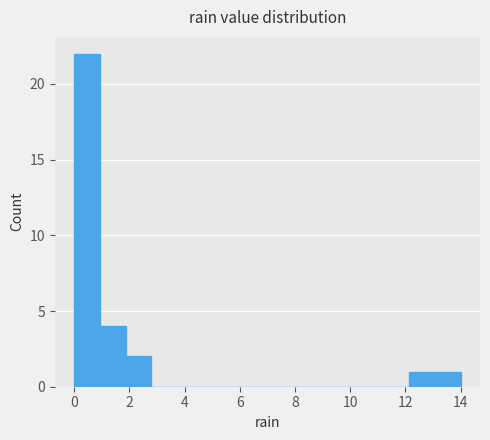

Reading left to right, transcribe this chart: for each bar, give the range it covers on the x-axis and its height. Neither the bar edges nor the heights are printed on the chart, so give them approximately, as read against the axes.

0.0 to 1.0: 22
1.0 to 1.8: 4
1.8 to 2.8: 2
2.8 to 3.8: 0
3.8 to 4.6: 0
4.6 to 5.6: 0
5.6 to 6.6: 0
6.6 to 7.4: 0
7.4 to 8.4: 0
8.4 to 9.4: 0
9.4 to 10.2: 0
10.2 to 11.2: 0
11.2 to 12.2: 0
12.2 to 13.0: 1
13.0 to 14.0: 1